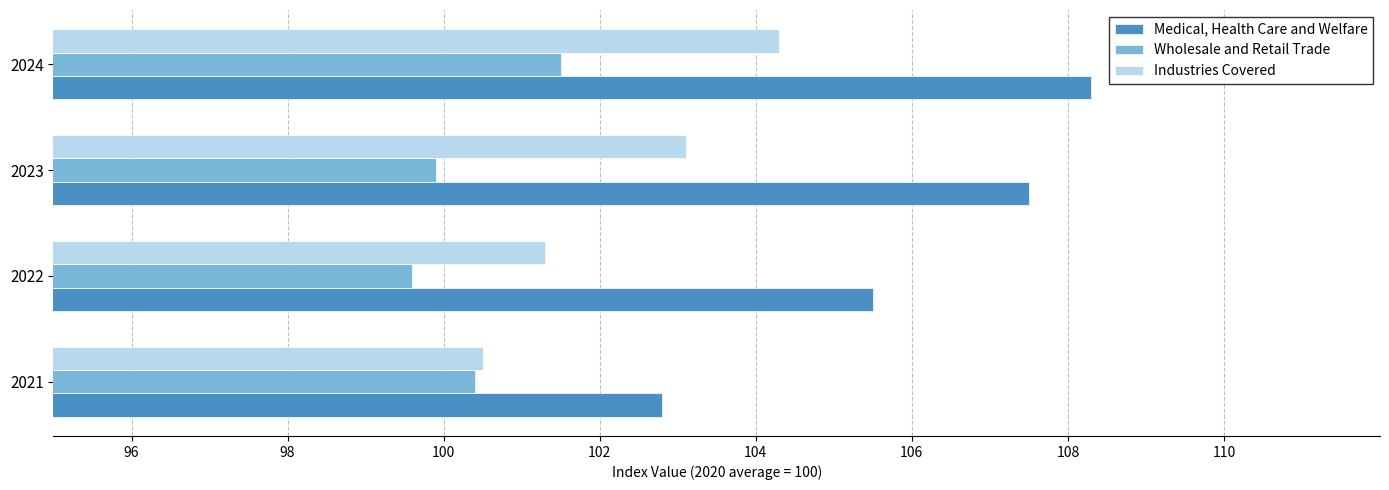

What is the approximate value of Industries Covered at 2021?

100.5